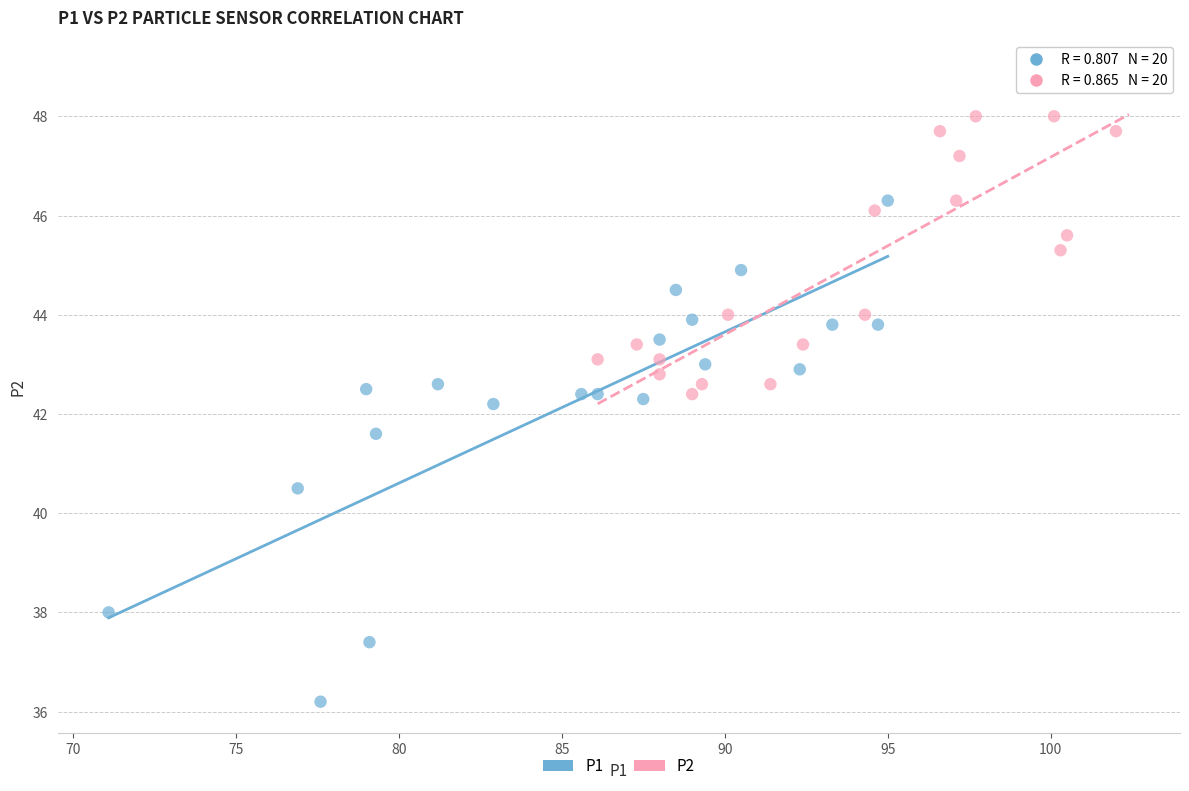

Which series contains the highest Y value?

P2